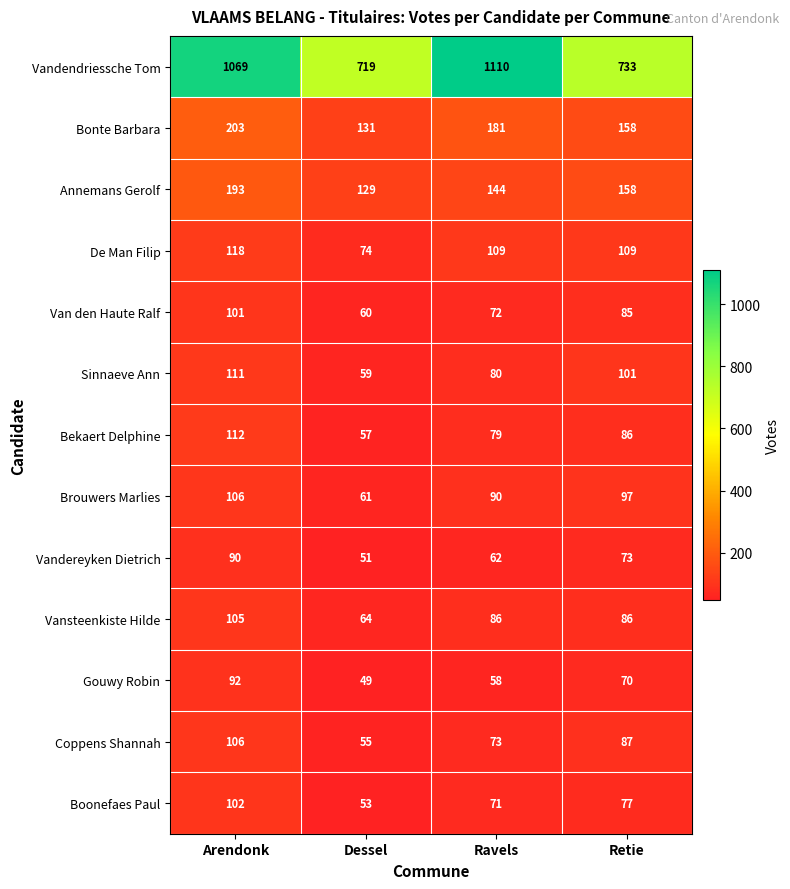

Which series has the widest spread of values?

Vandendriessche Tom